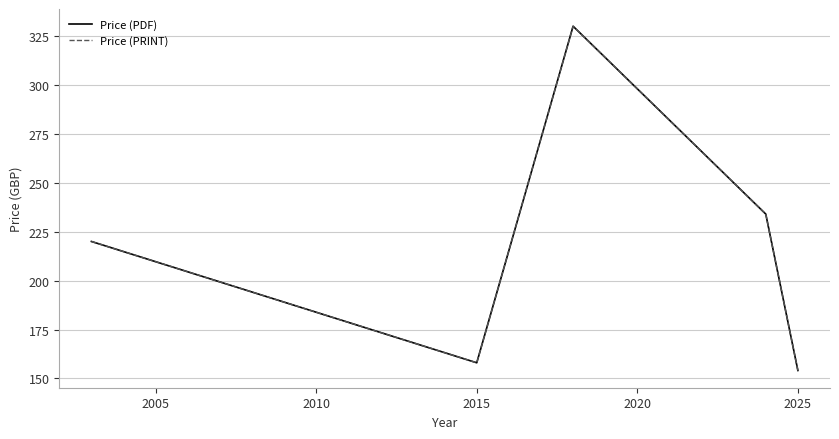

Is this an area chart (filled region under the line)?

No